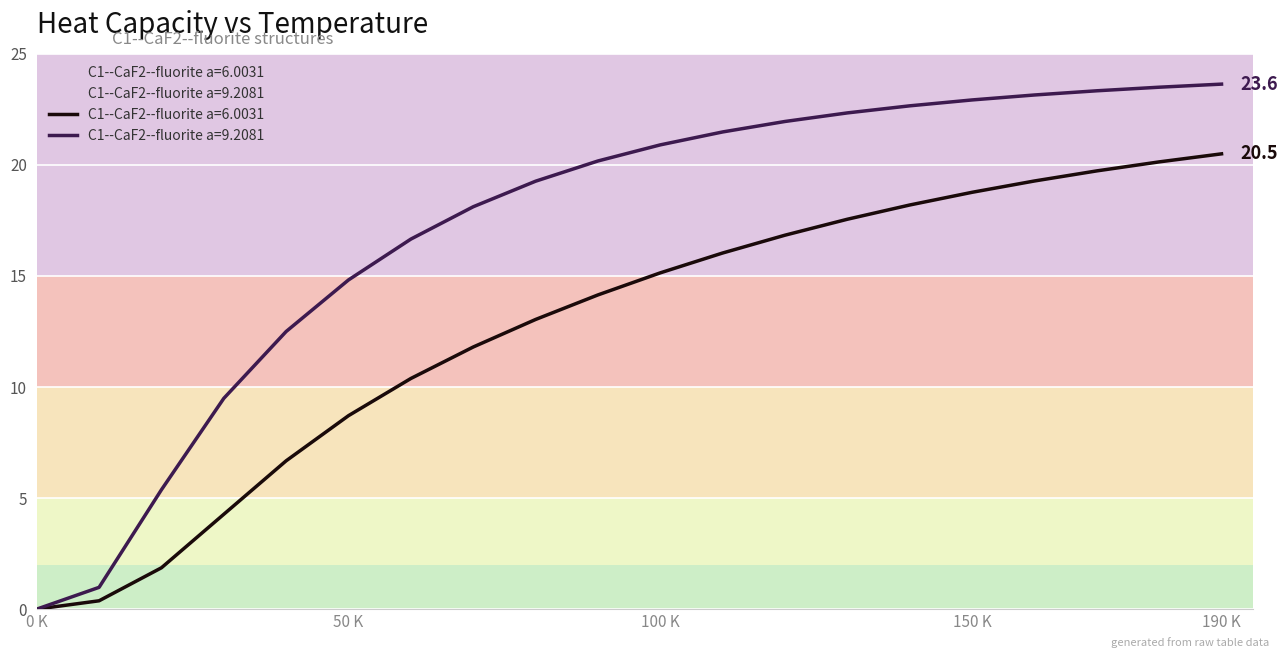

What is the approximate value of C1--CaF2--fluorite a=6.0031 at 150 K?

18.8